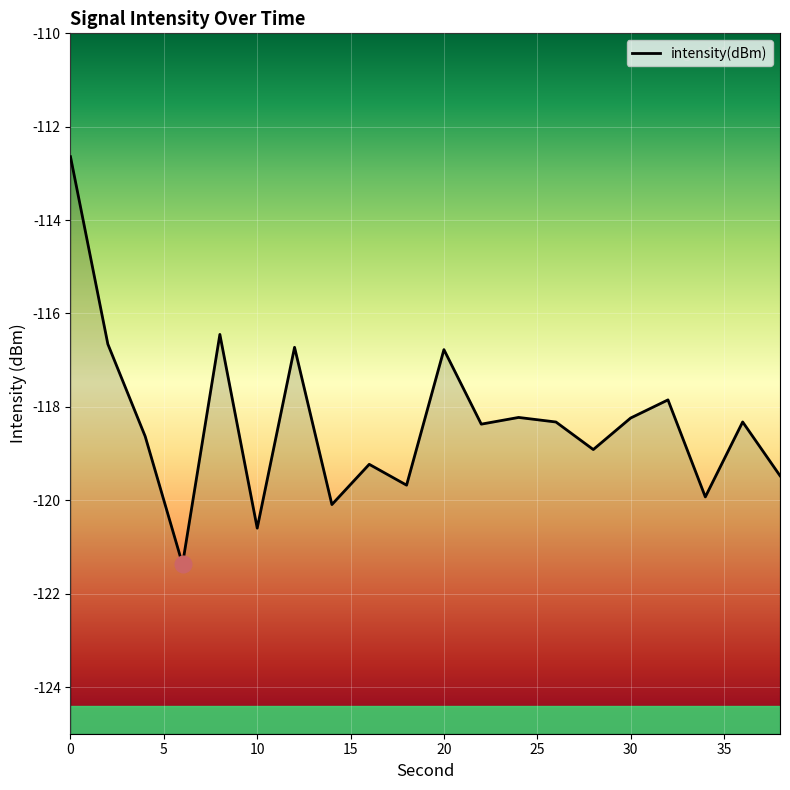

What is the sum of all values?

-2366.5